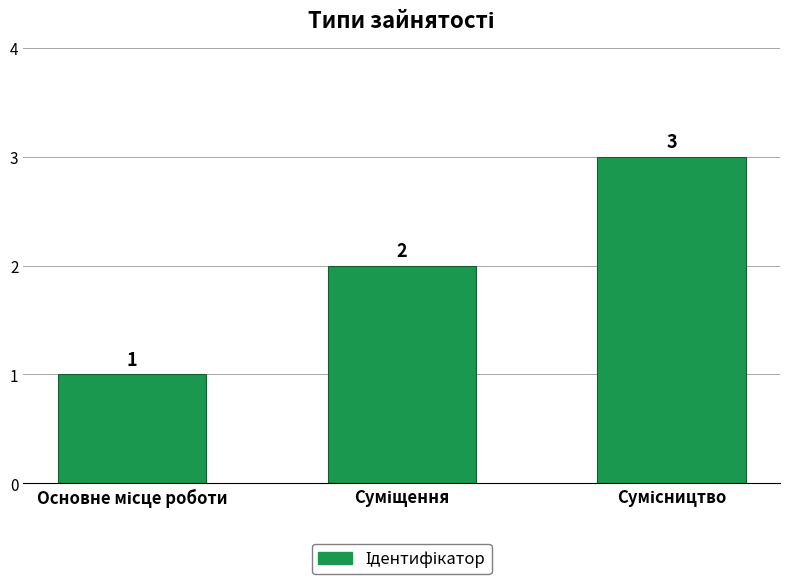

How many bars are there in total?

3